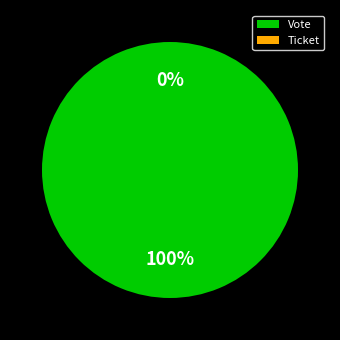

How many segments does this pie chart have?

2